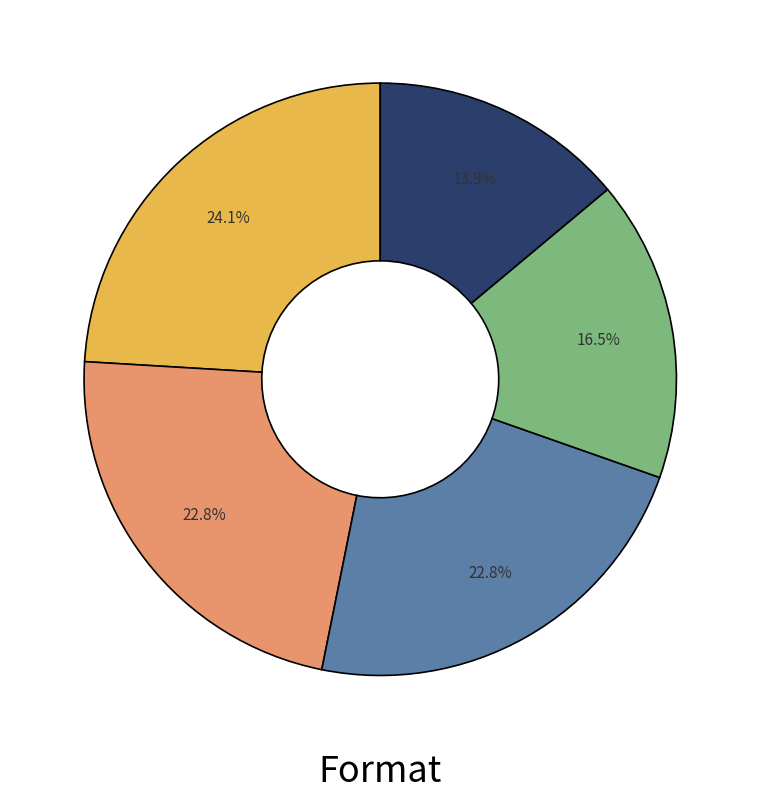

Does any single category account for the majority?

No